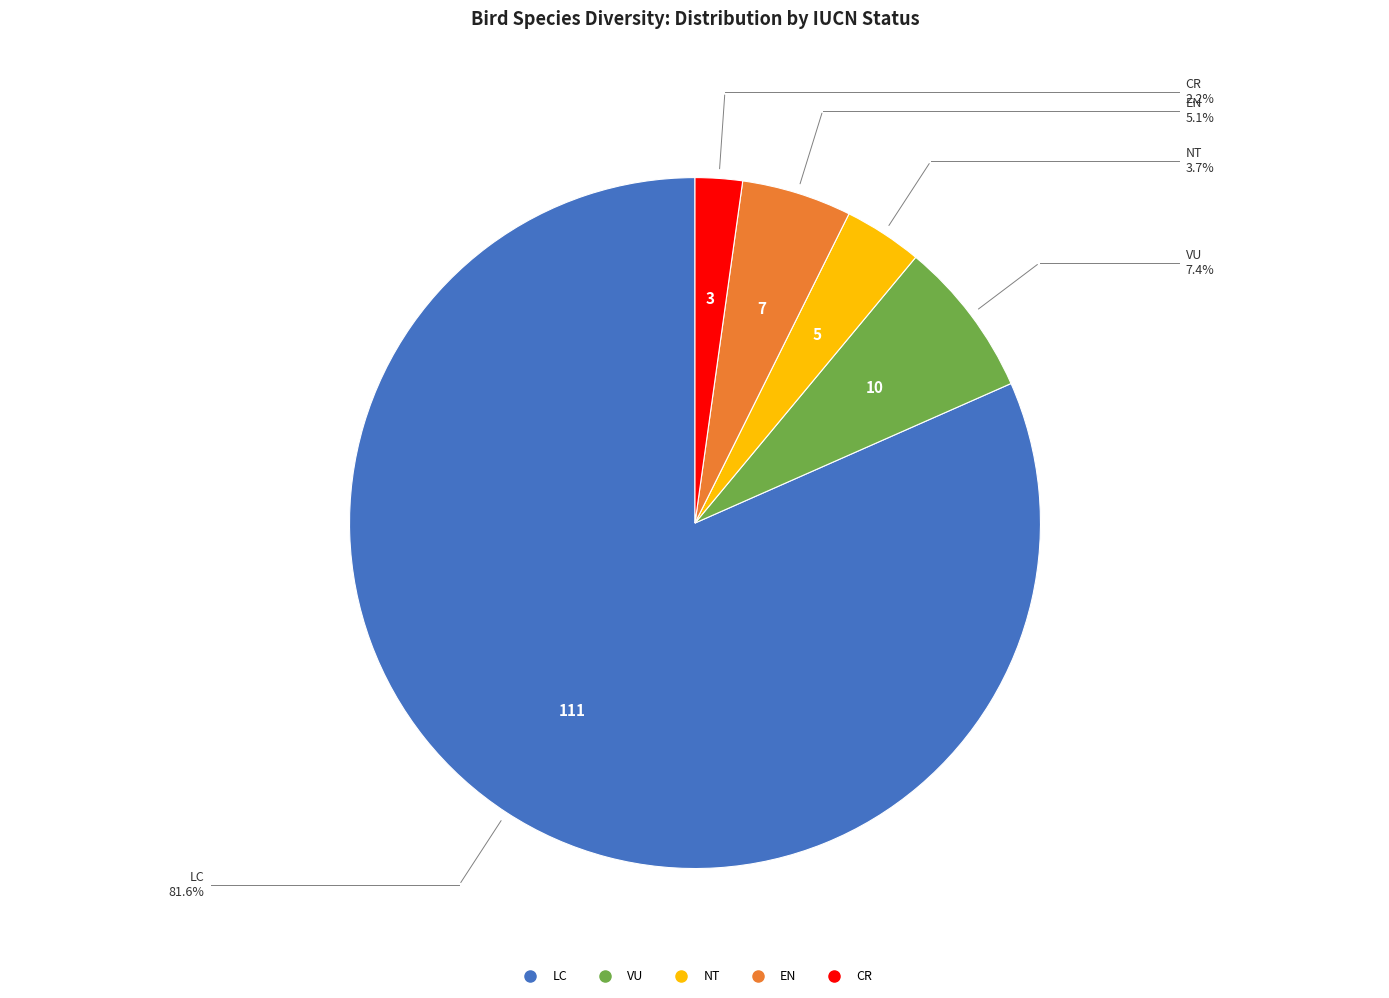

Does LC account for over 50% of the chart?

Yes